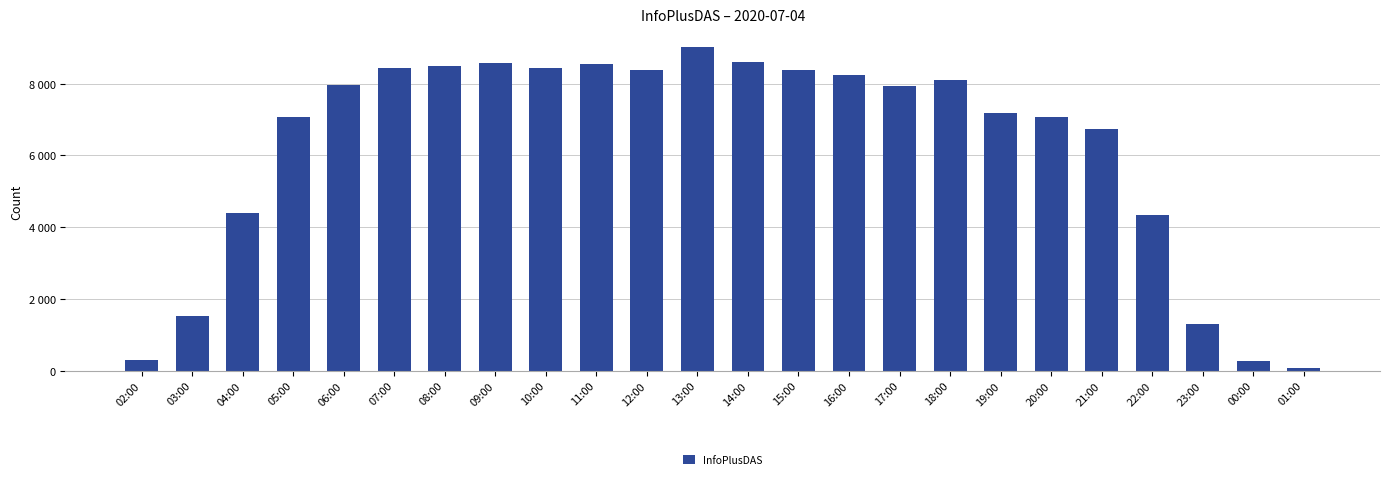

Does the chart contain stacked bars?

No